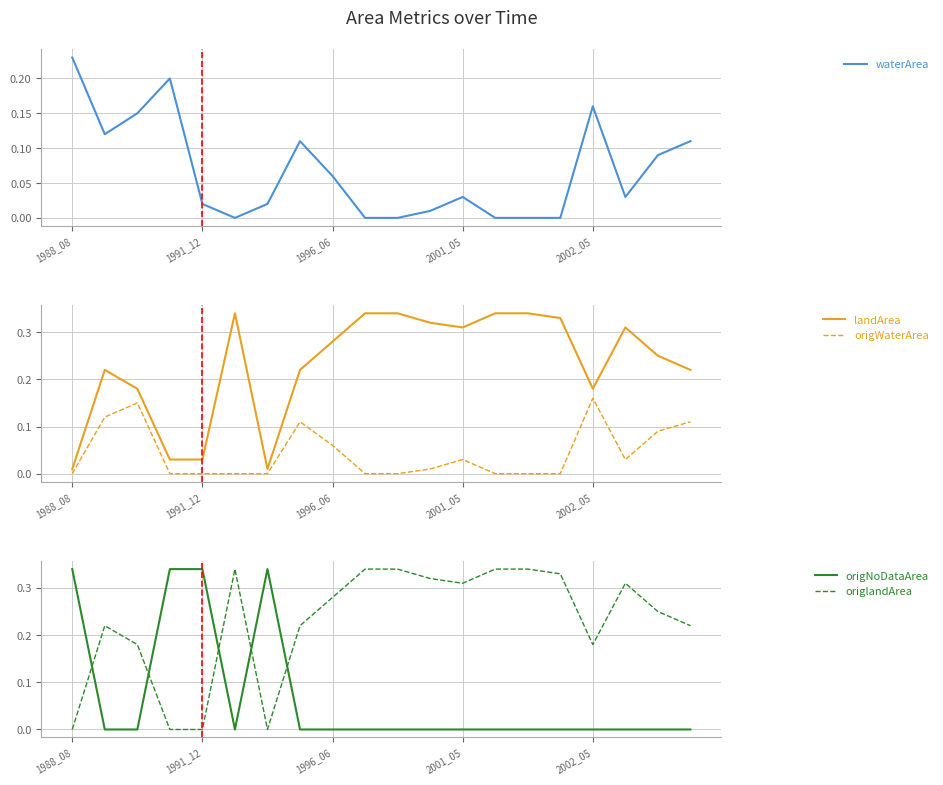

What is the sum of all origNoDataArea values?

1.4